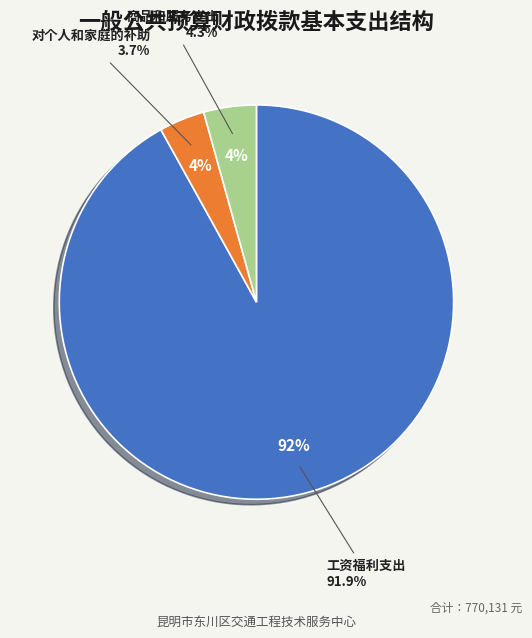

True or false: 商品和服务支出 accounts for 4% of the total.

True